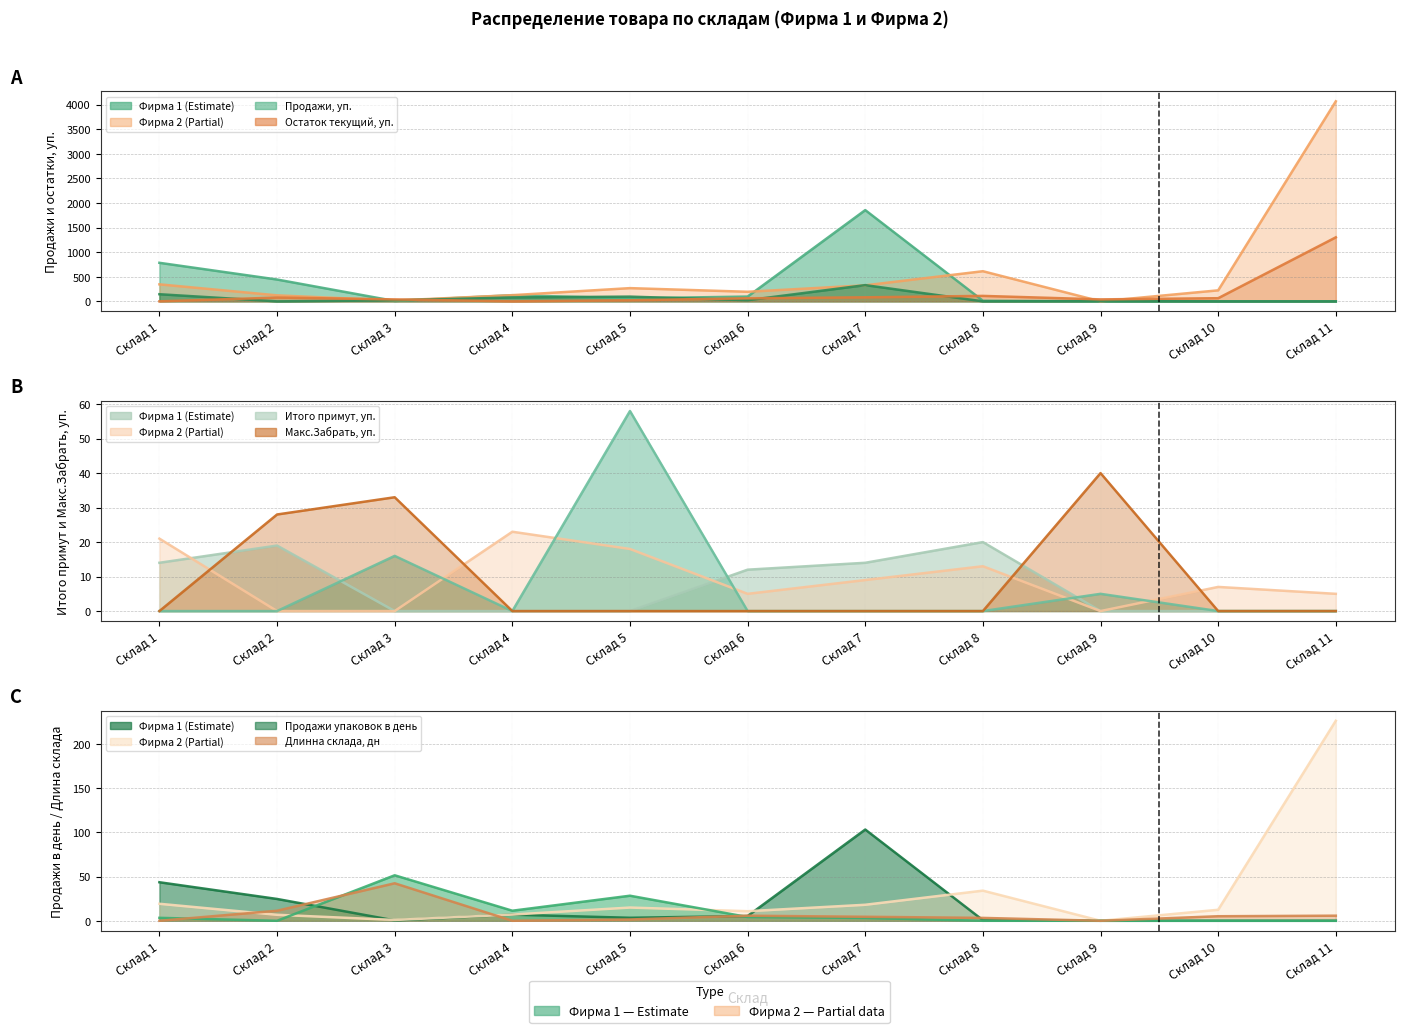

How many positive values does the Макс.Забрать, уп. series have?

6